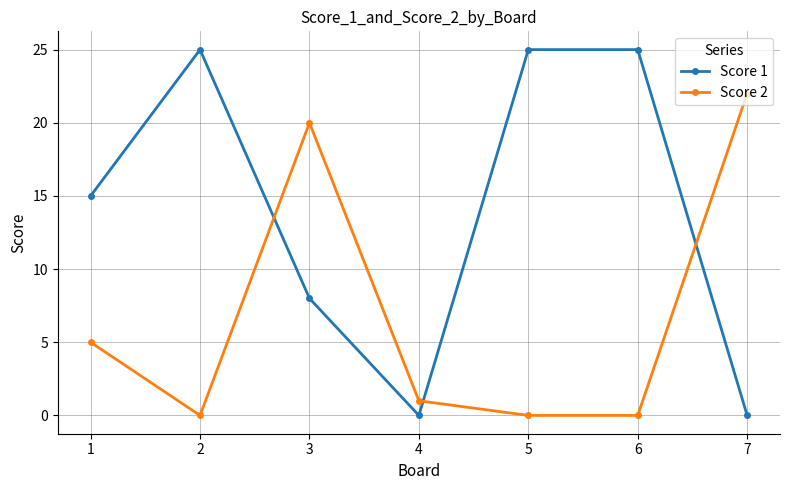

Rank the series by their maximum value, from highest to lowest.

Score 1, Score 2